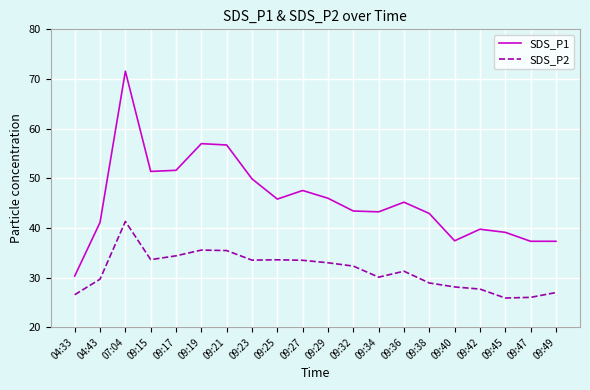

Rank the series by their average value, from highest to lowest.

SDS_P1, SDS_P2